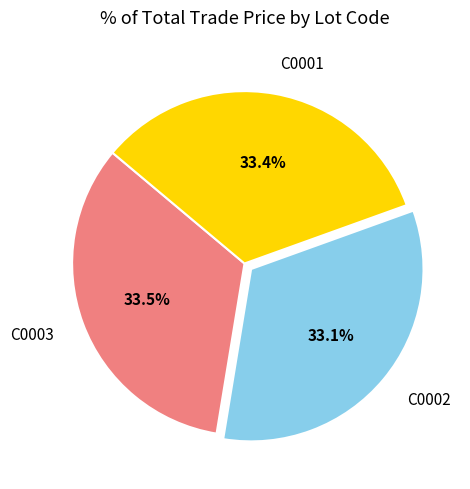

True or false: C0002 accounts for 33% of the total.

True